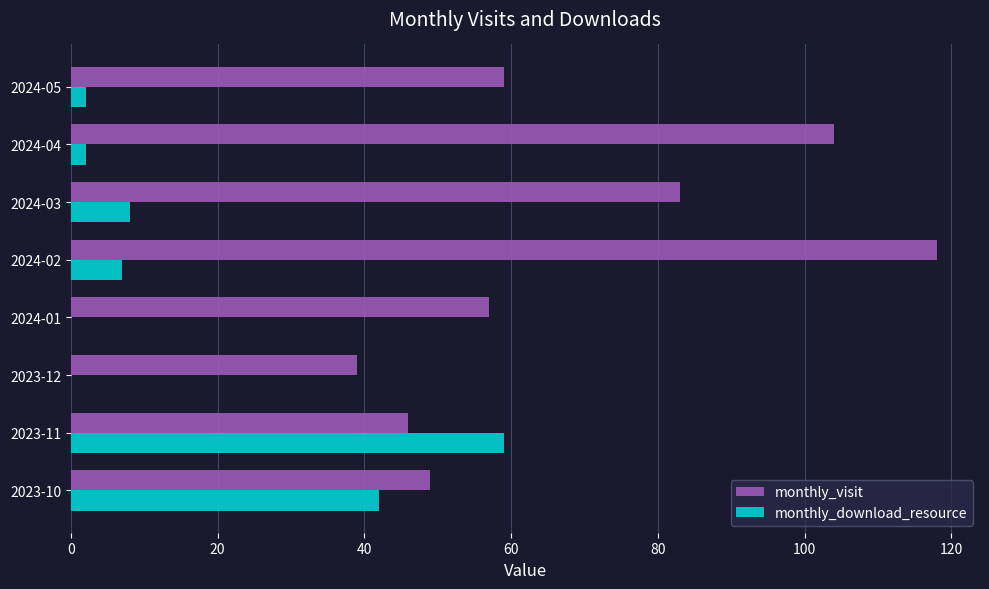

Between 2023-12 and 2024-01, which series saw the biggest shift?

monthly_visit